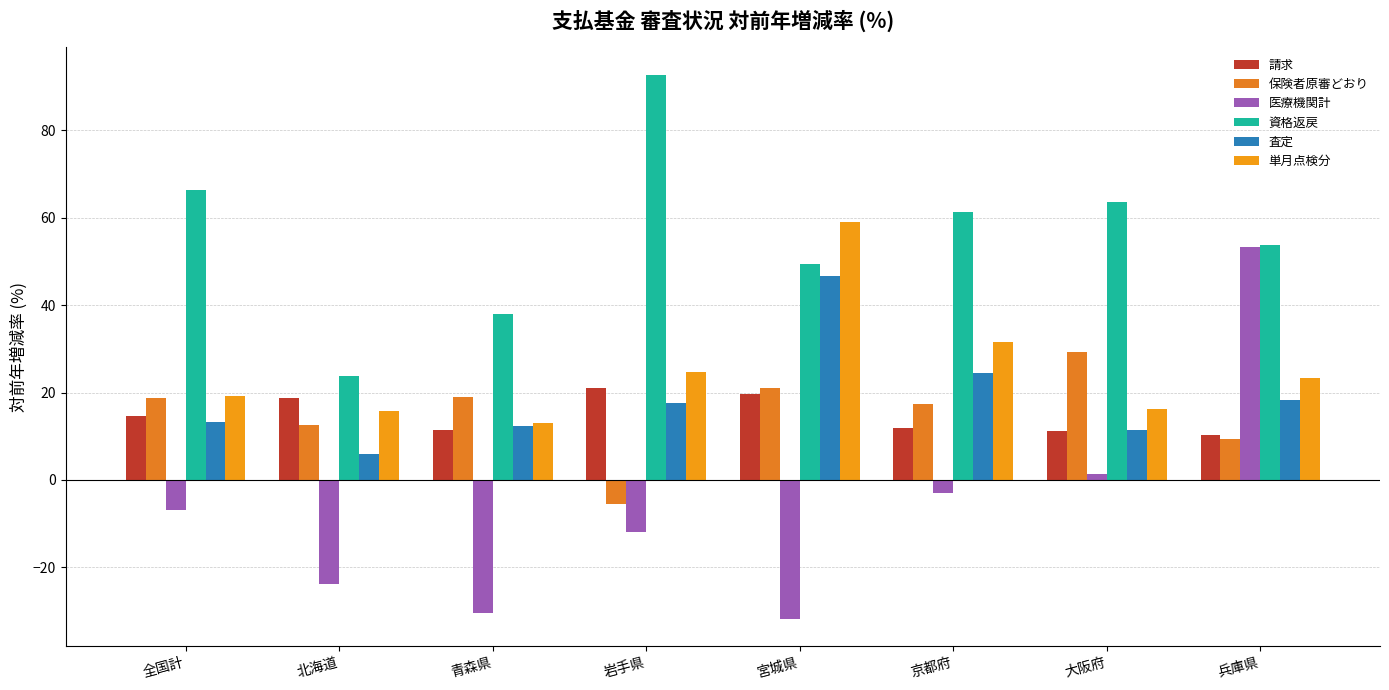

At which category is the sum across all series the highest?

兵庫県